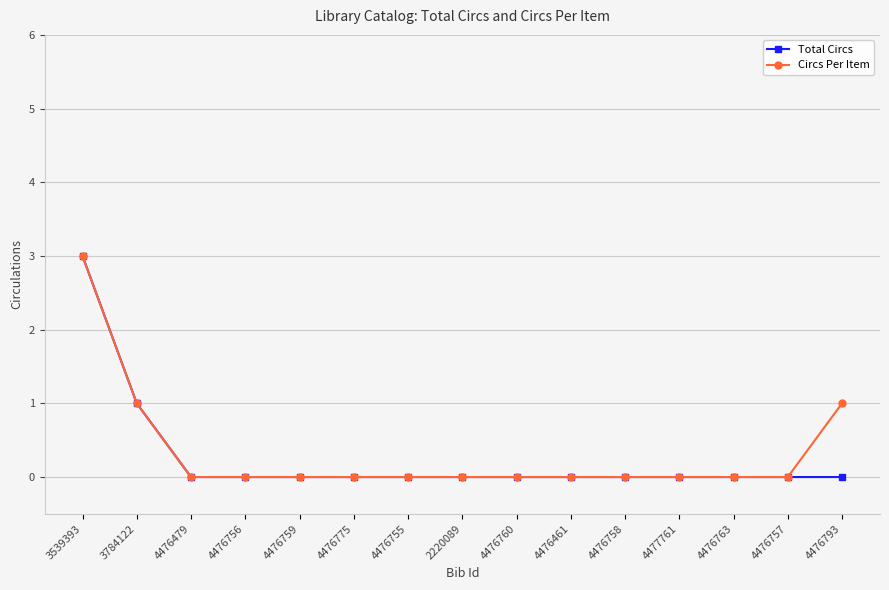

Rank the series at 4476793 from lowest to highest value.

Total Circs, Circs Per Item